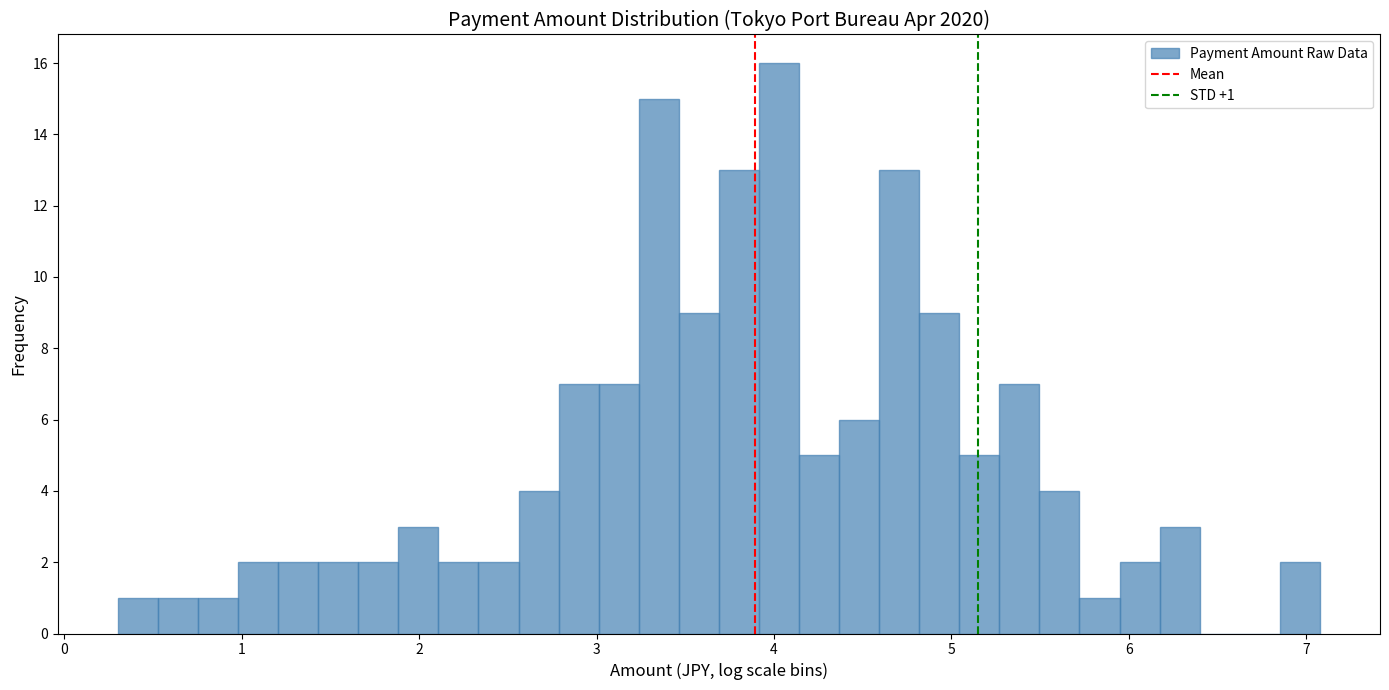

Around what value on the x-axis is the tallest bar? Give the approximate position of its centre, as read against the axis.

4.0